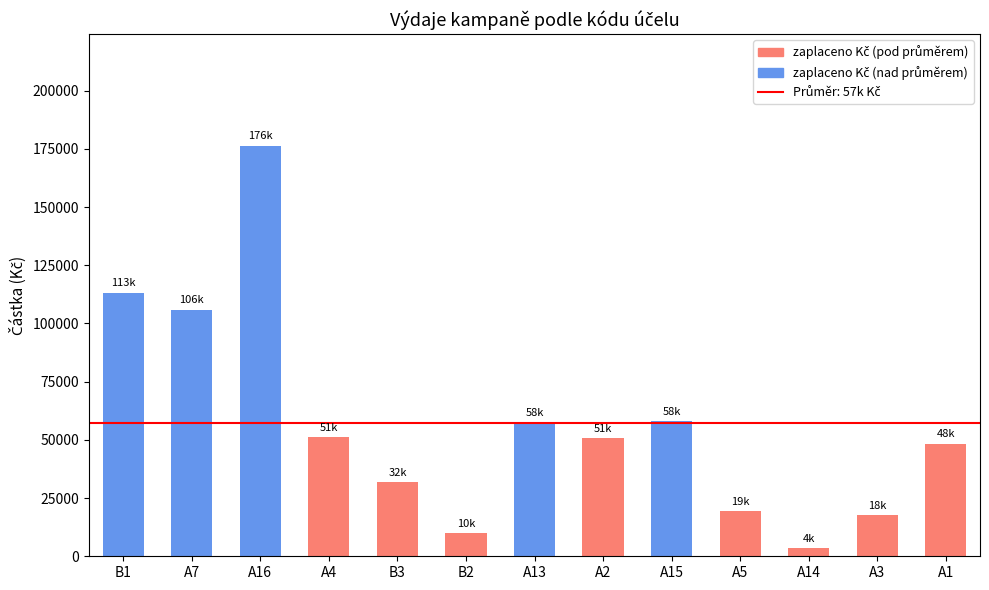

Which label corresponds to the largest value in the chart?

A16